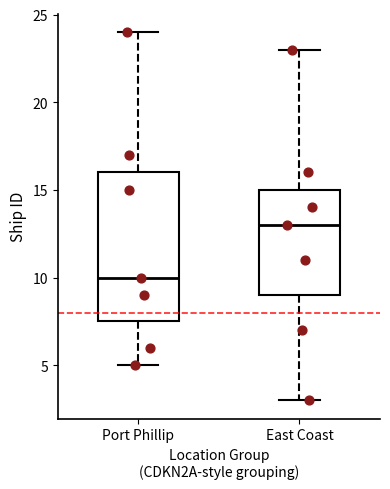

Where does the median line of the box for Port Phillip sit on the y-axis? The values are not printed on the chart, so give them approximately, as read against the axis.

10.0